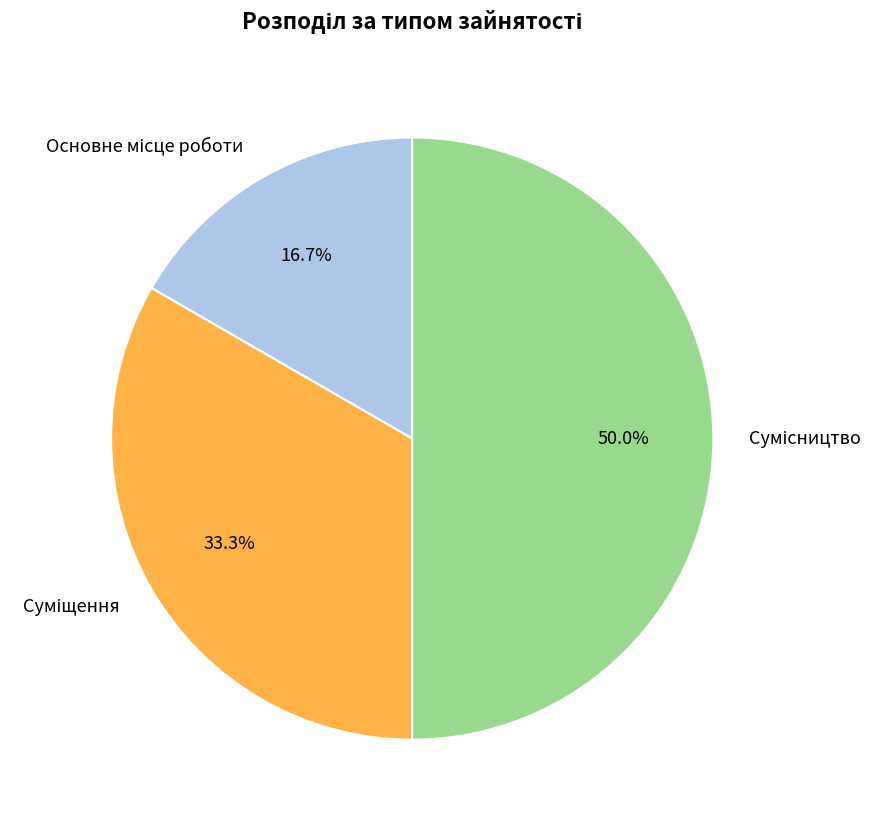

How many segments does this pie chart have?

3